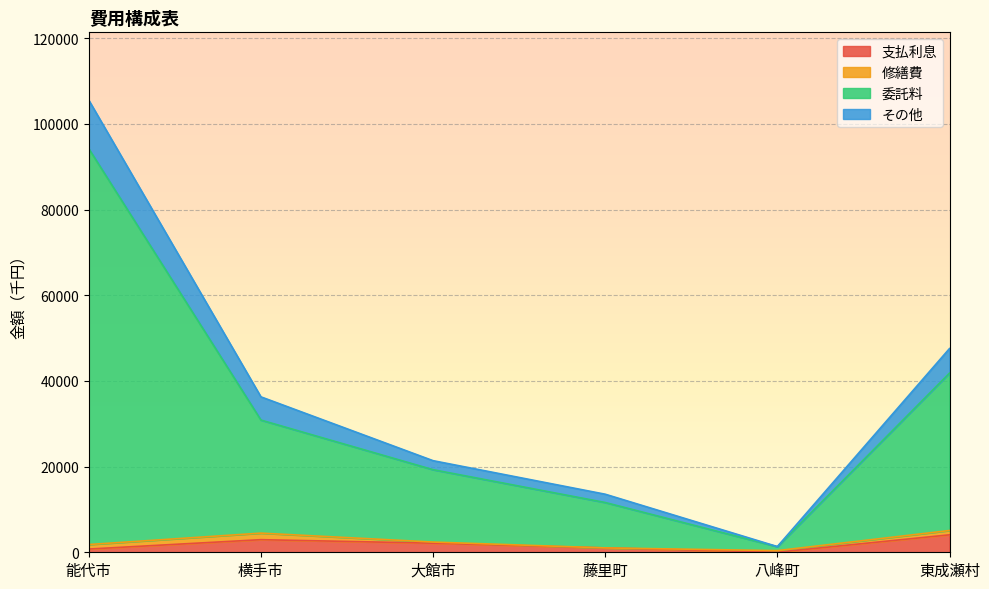

True or false: その他 and 支払利息 cross at least once.

False